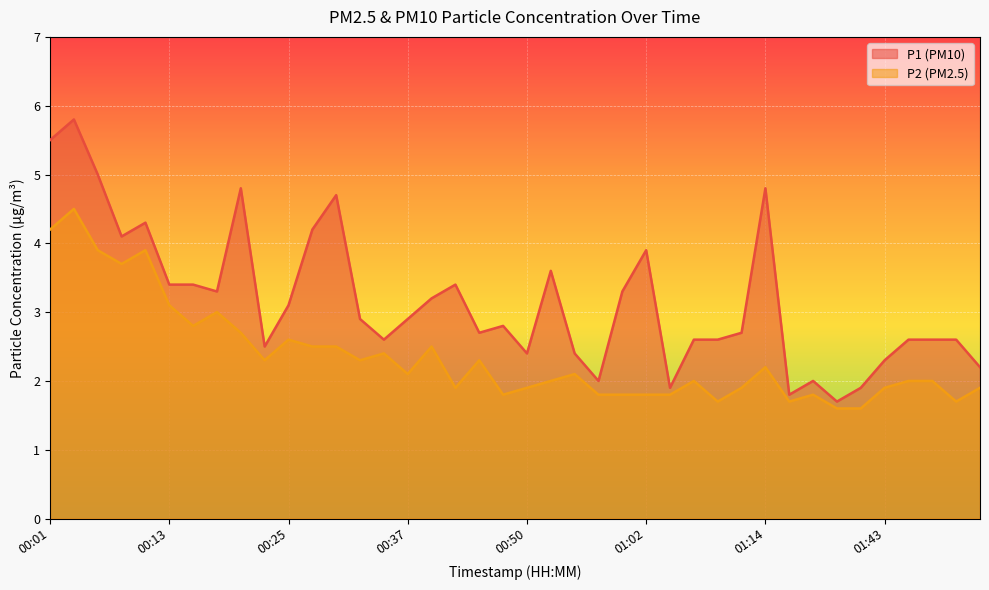

What is the value of the P2 point at the 26th from the left?

1.8